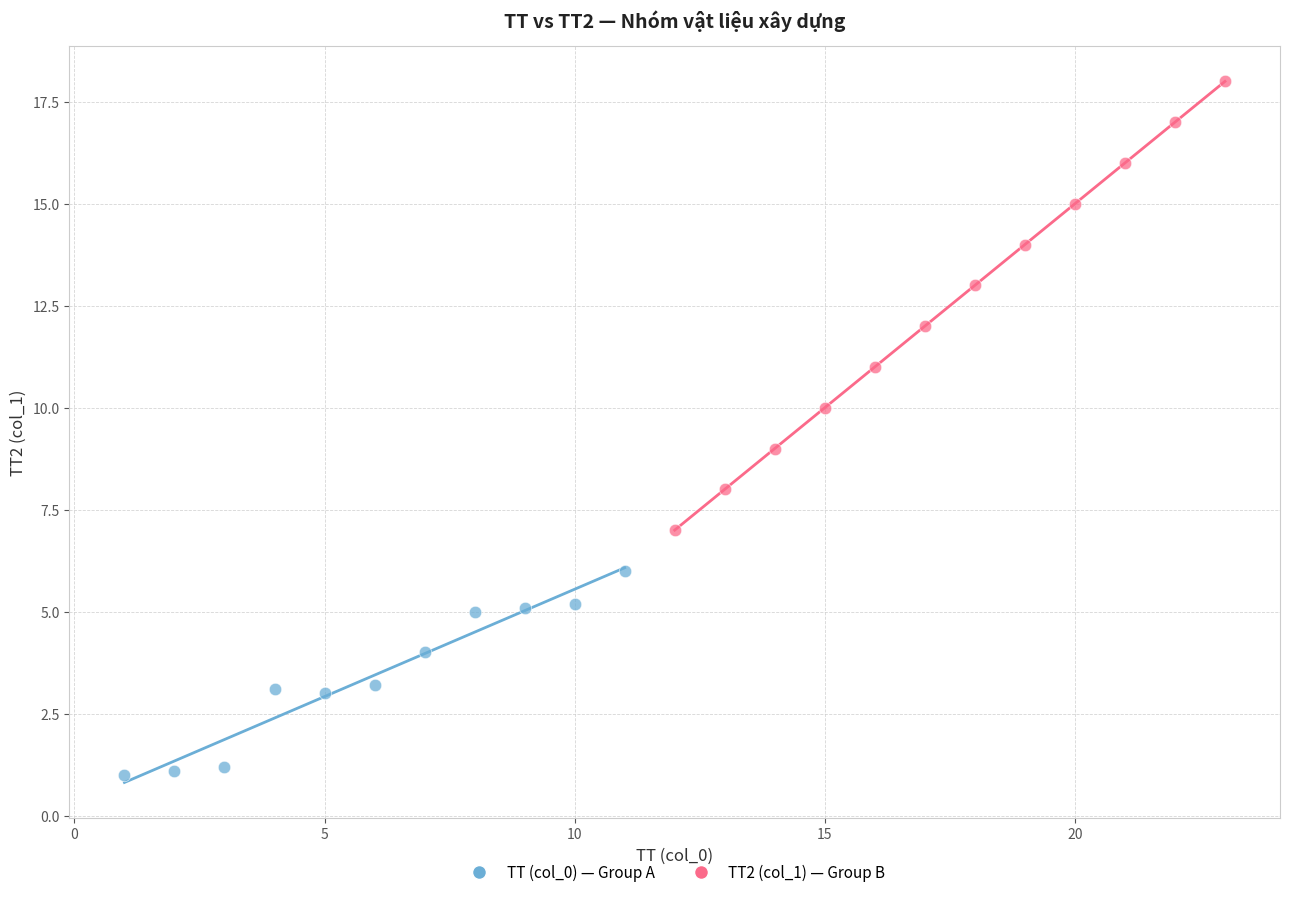

Which series contains the lowest Y value?

TT (col_0) — Group A